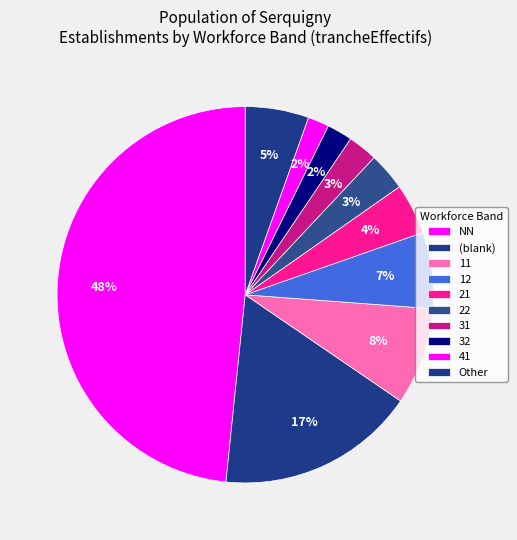

To the nearest percent, what is the average slice percentage?

10%